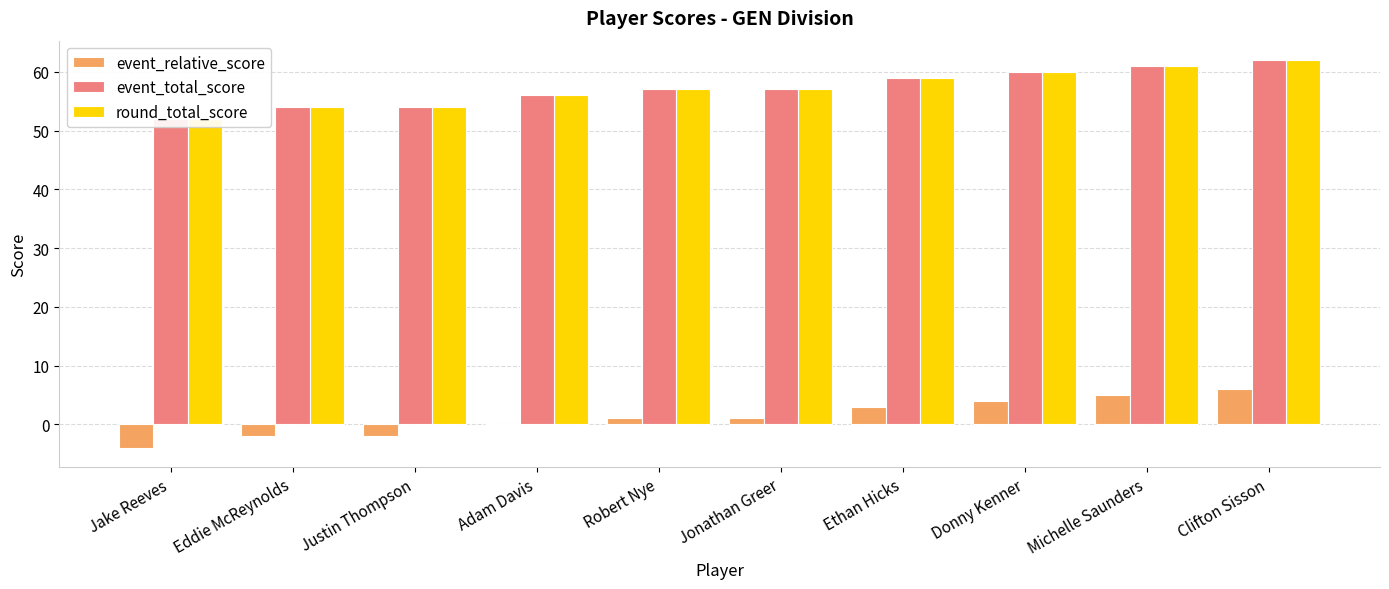

How many data points in event_relative_score are less than 1?

4